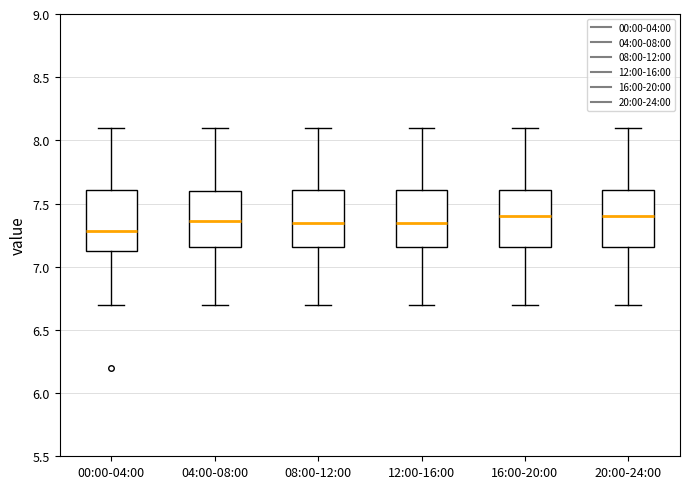

Reading left to right, transcribe this box plot: for each box, give where its median line is, the range the box spans, and where its two whiskers end, as read against the y-axis. The values are not printed on the chart, so give them approximately, as read against the axis.

00:00-04:00: median 7.30, box 7.10 to 7.60, whiskers 6.70 to 8.10
04:00-08:00: median 7.35, box 7.15 to 7.60, whiskers 6.70 to 8.10
08:00-12:00: median 7.35, box 7.15 to 7.60, whiskers 6.70 to 8.10
12:00-16:00: median 7.35, box 7.15 to 7.60, whiskers 6.70 to 8.10
16:00-20:00: median 7.40, box 7.15 to 7.60, whiskers 6.70 to 8.10
20:00-24:00: median 7.40, box 7.15 to 7.60, whiskers 6.70 to 8.10